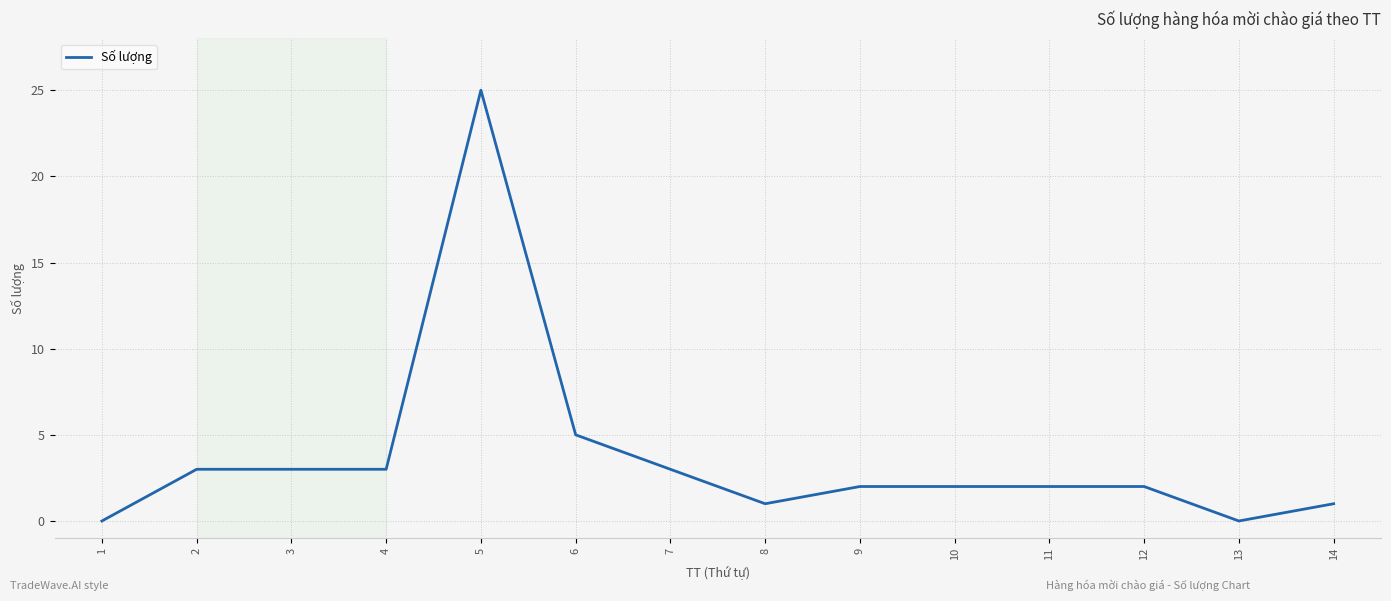

The value at 6 is 2. True or false?

False